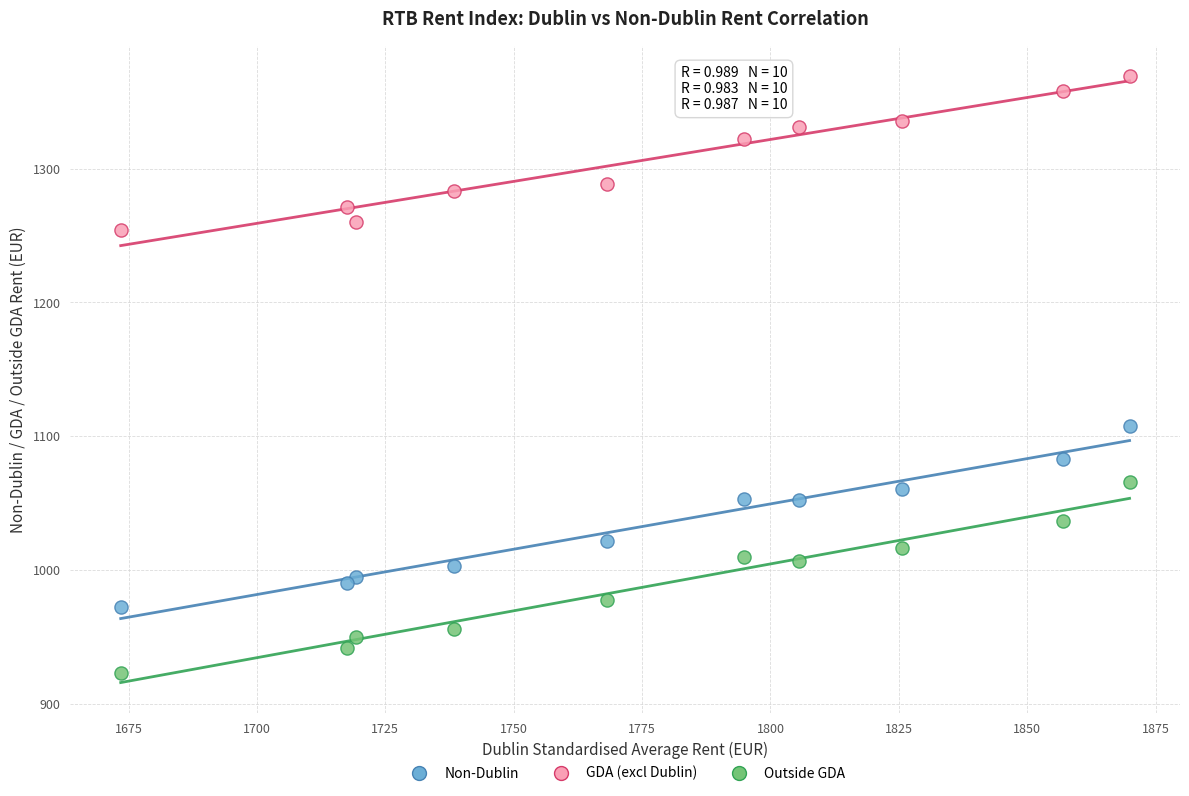

In the GDA (excl Dublin) series, what Y value is closest to 1311?

1322.2